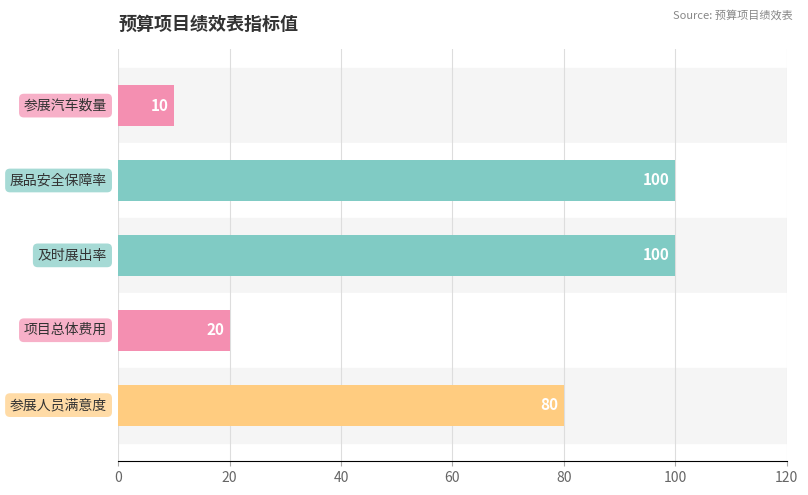

What is the difference between the maximum and second lowest values?

80